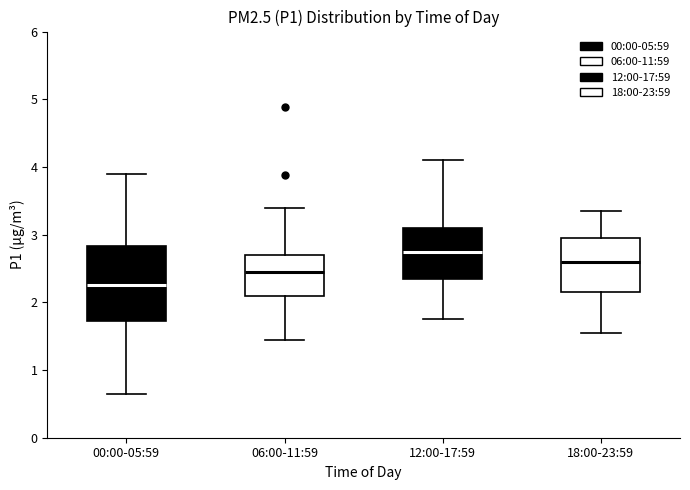

Which box is the tallest, from its lower edge to its upper edge?

00:00-05:59